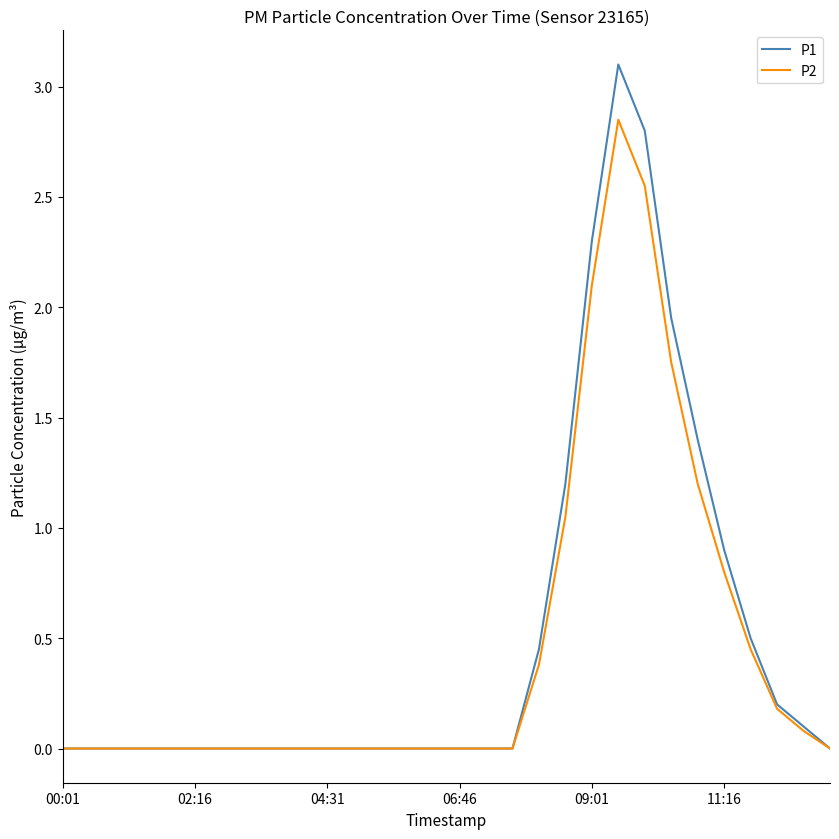

Which series has the widest spread of values?

P1